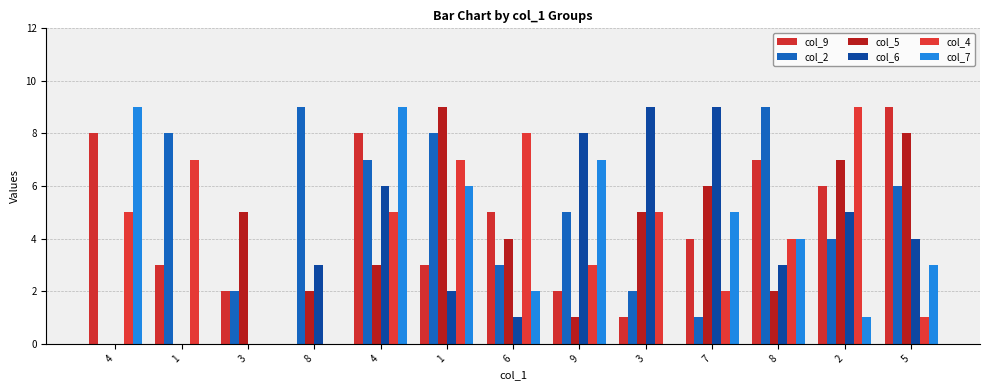

What is the label of the 3rd bar from the right?

8